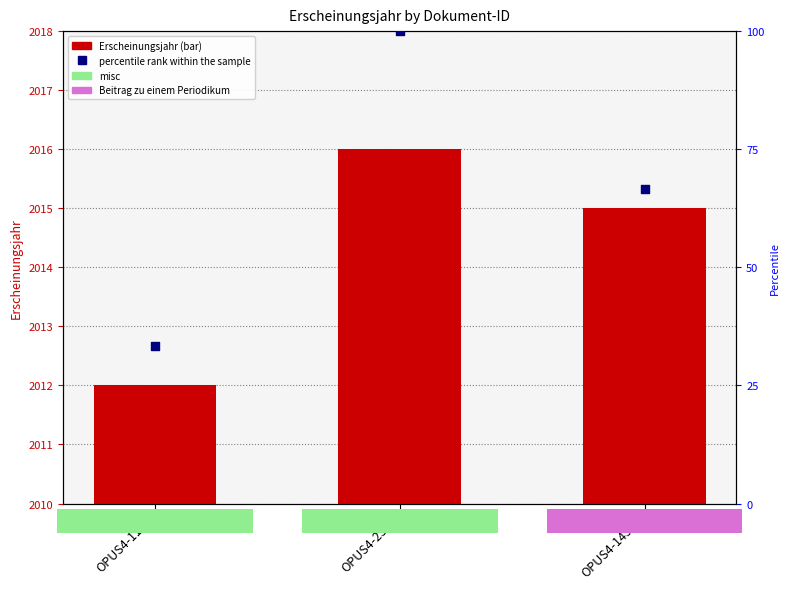

At how many categories does at least one series exceed 1372?

3